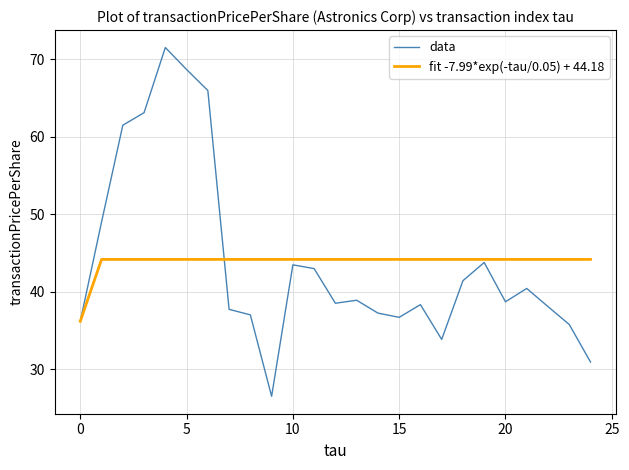

List the series in order of their peak value, lowest first.

fit -7.99*exp(-tau/0.05) + 44.18, data